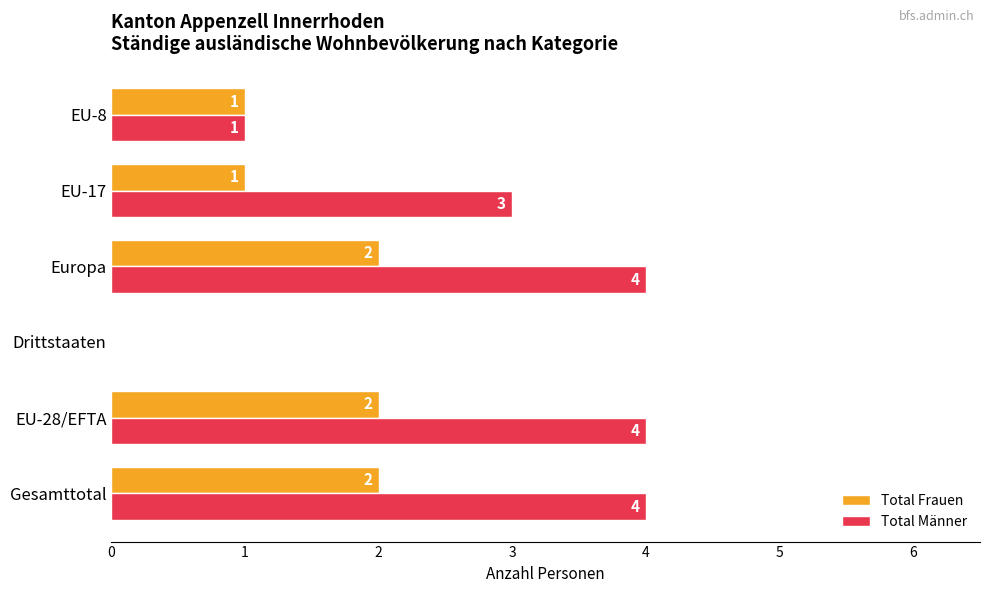

Which series has the largest total across all categories?

Total Männer